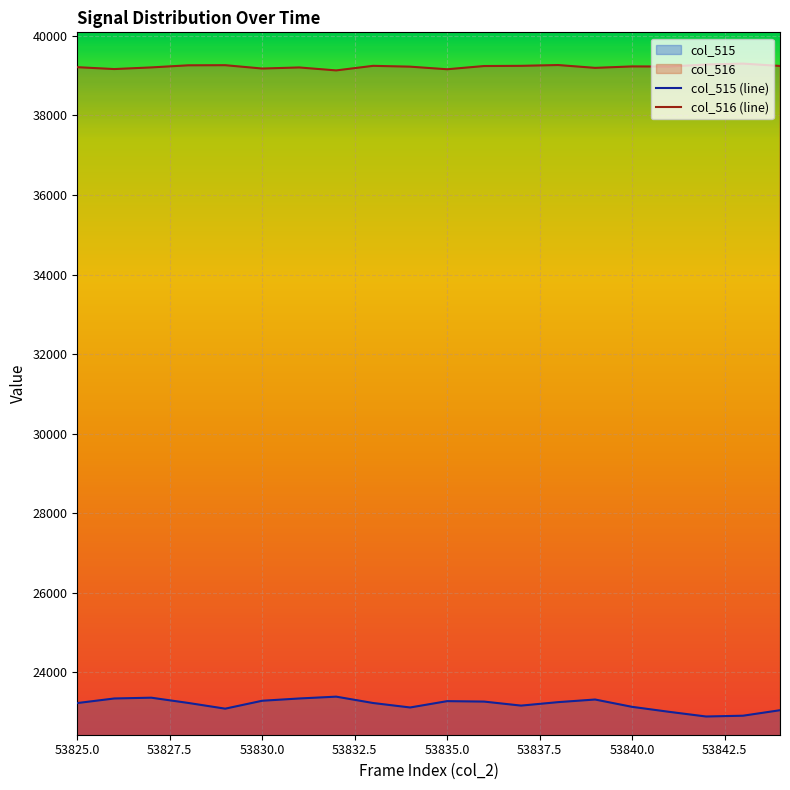

What is the sum of all col_516 values?

784480